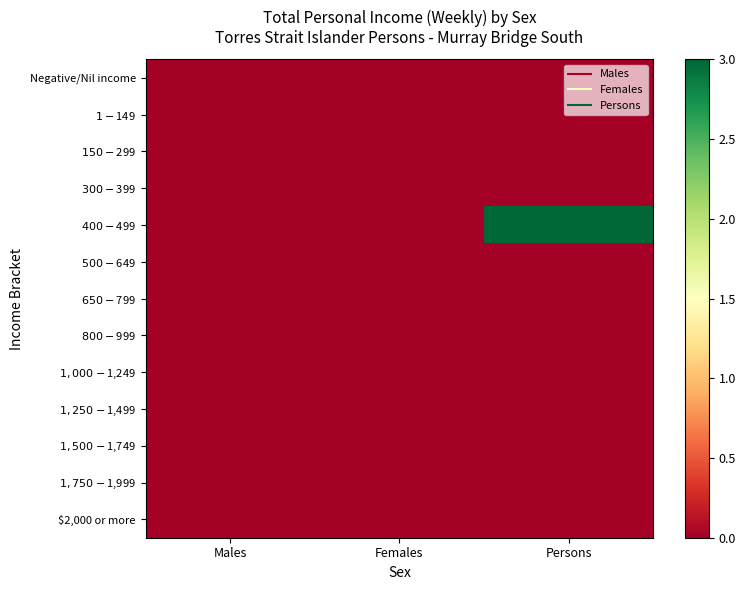

Reading left to right, list all the values displayed in this chart.

Negative/Nil income: Males=0	Females=0	Persons=0
$1-$149: Males=0	Females=0	Persons=0
$150-$299: Males=0	Females=0	Persons=0
$300-$399: Males=0	Females=0	Persons=0
$400-$499: Males=0	Females=0	Persons=3
$500-$649: Males=0	Females=0	Persons=0
$650-$799: Males=0	Females=0	Persons=0
$800-$999: Males=0	Females=0	Persons=0
$1,000-$1,249: Males=0	Females=0	Persons=0
$1,250-$1,499: Males=0	Females=0	Persons=0
$1,500-$1,749: Males=0	Females=0	Persons=0
$1,750-$1,999: Males=0	Females=0	Persons=0
$2,000 or more: Males=0	Females=0	Persons=0